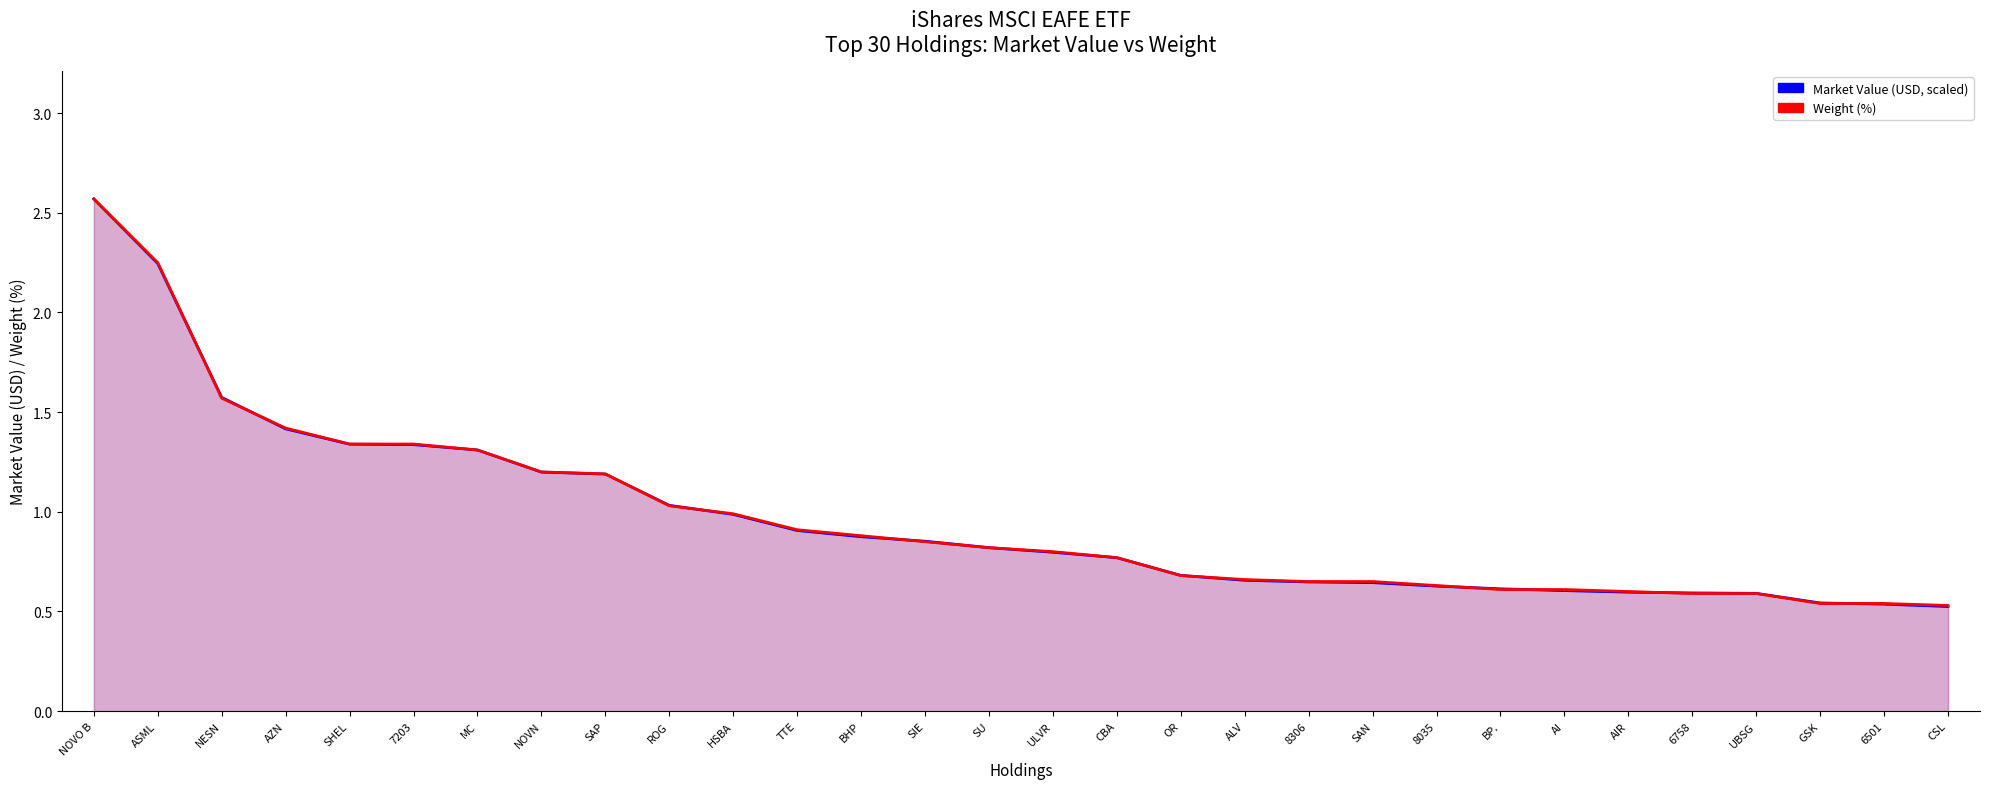

Which series has the widest spread of values?

Market Value (scaled)